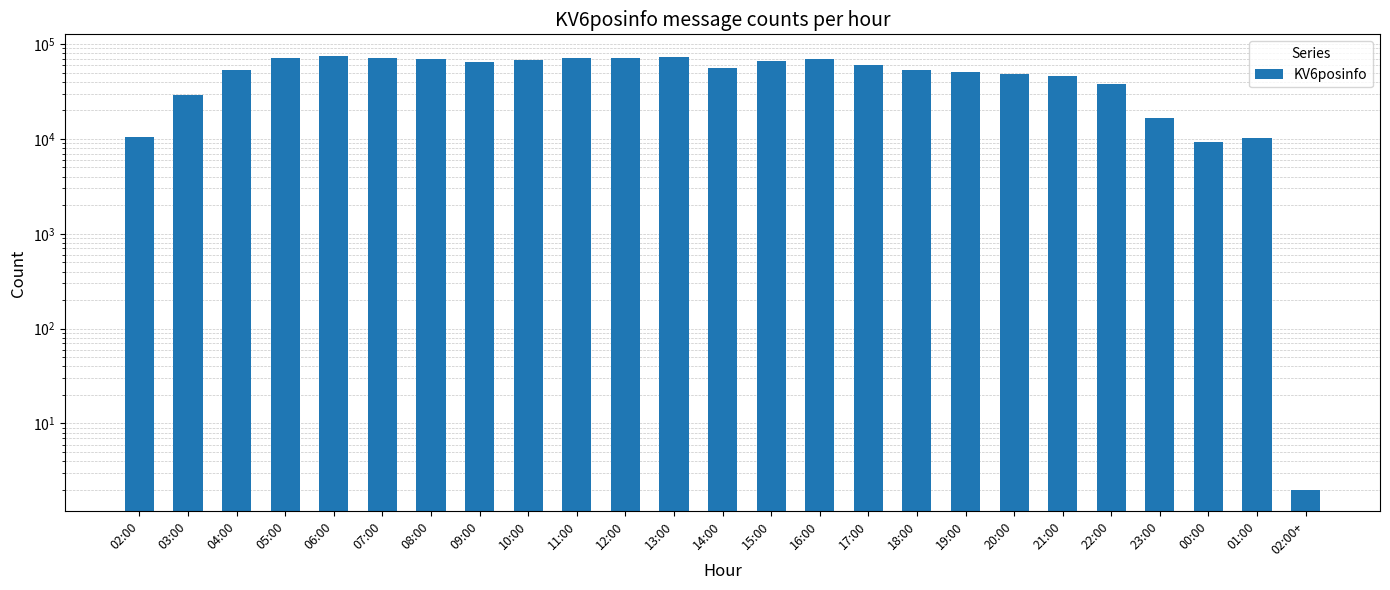

Is it true that the value at 08:00 is 43736?

False